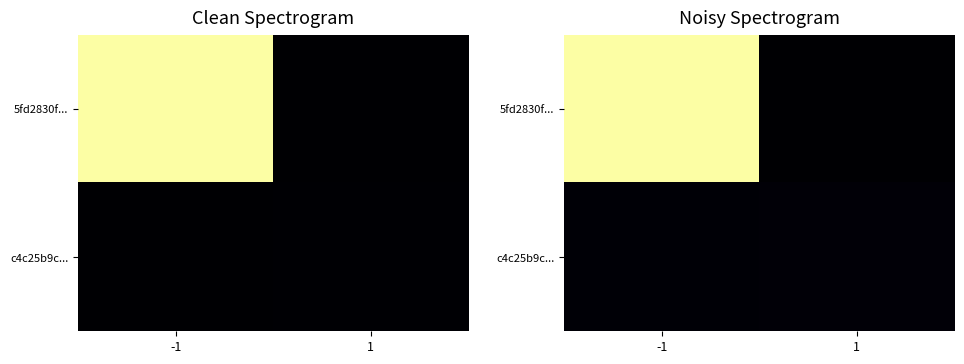

Which series has the largest total across all categories?

5fd2830f...